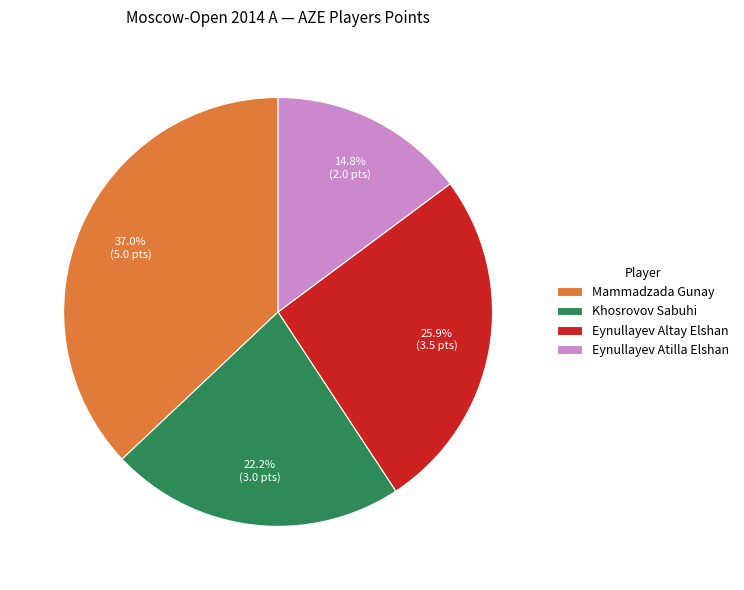

To the nearest percent, what is the combined percentage of Khosrovov Sabuhi and Eynullayev Atilla Elshan?

37%